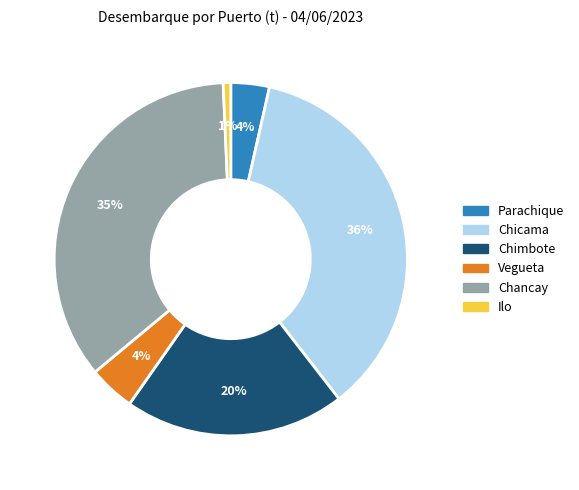

What is the smallest slice in the pie chart?

Ilo